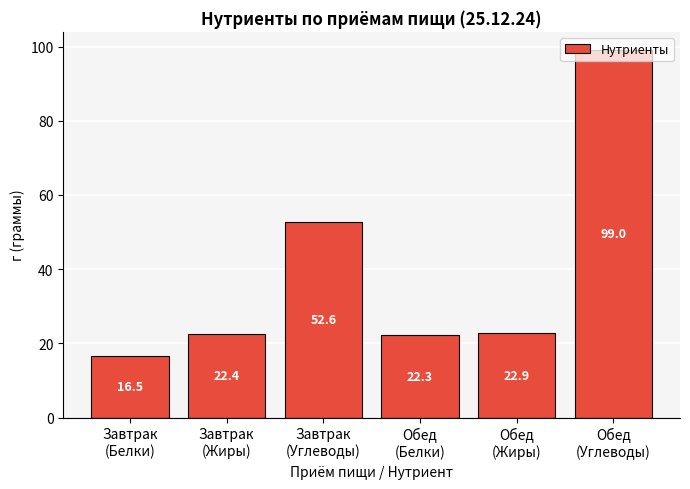

The value at Завтрак
(Белки) is 5.3. True or false?

False